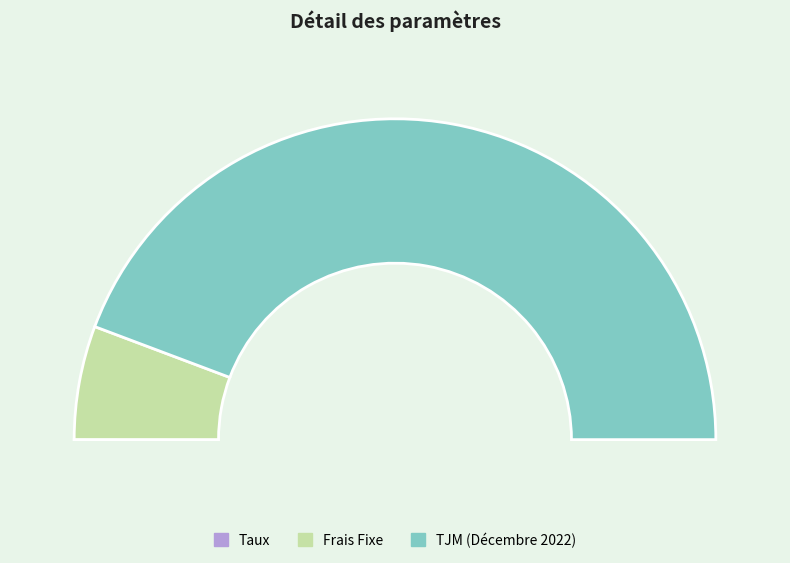

Is it true that Taux is 1% of the pie?

False